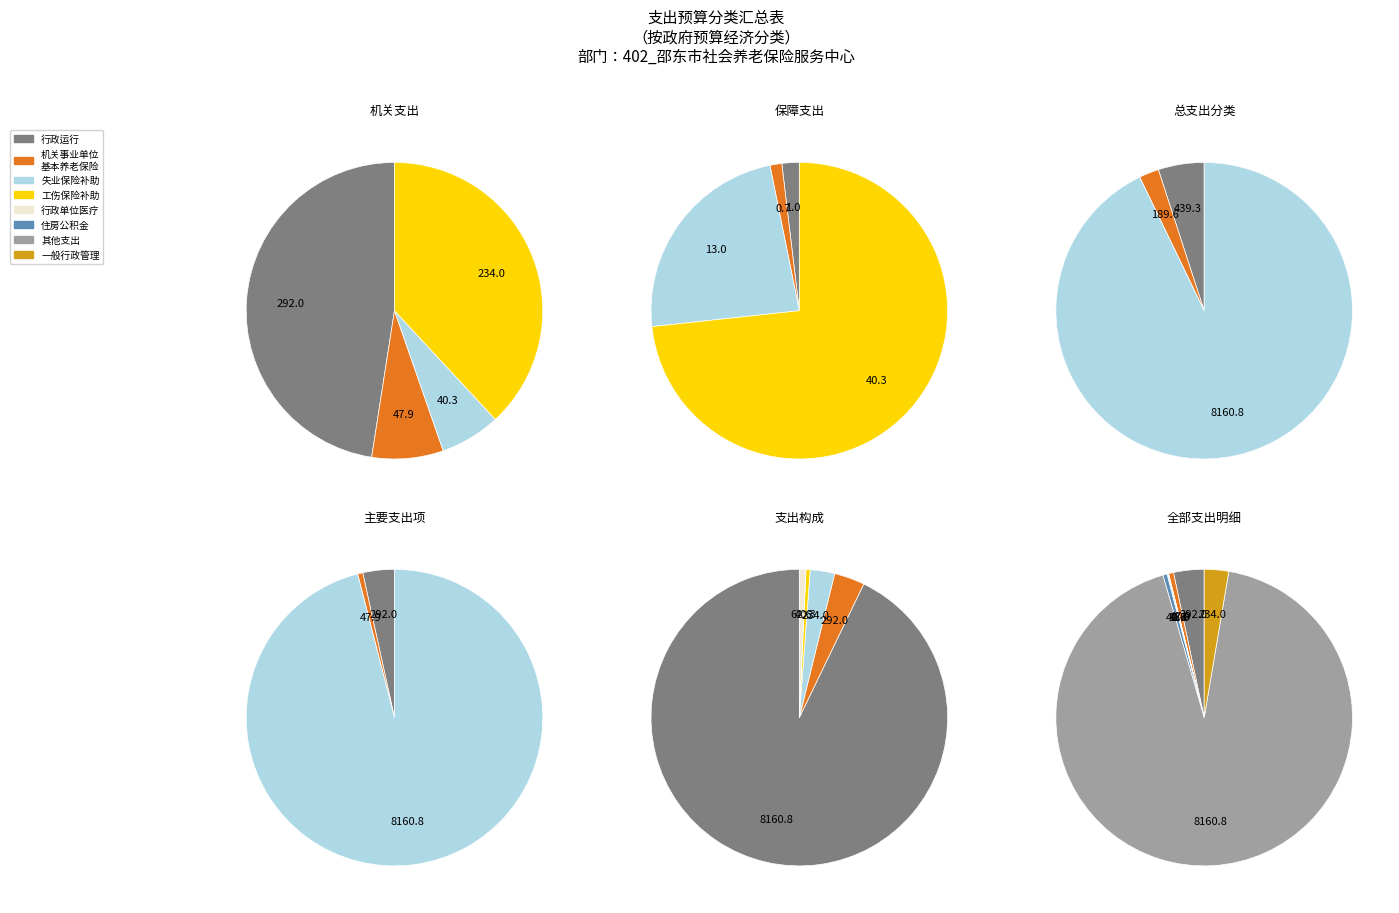

What is the ratio of the value at 一般行政管理事务 to the value at 行政单位医疗?

18.1